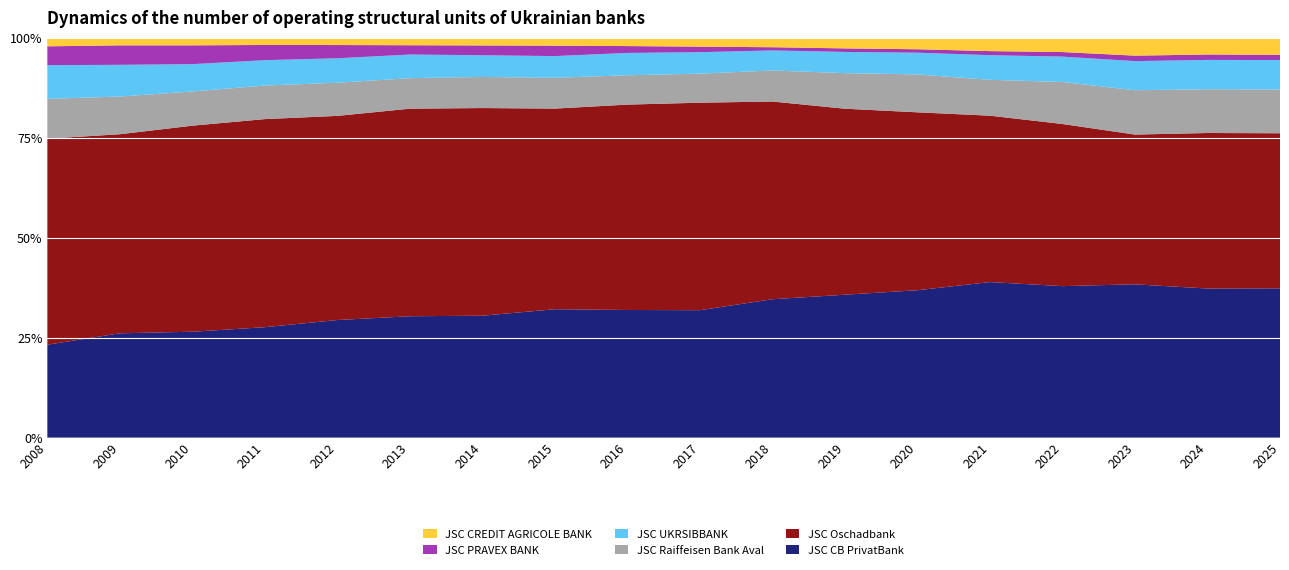

Reading left to right, transcribe all the data shown in this chart.

JSC CB PrivatBank: 2768	3225	3126	3182	3376	3405	3246	2910	2588	2240	2243	2021	1928	1717	1497	1210	1132	1107
JSC Oschadbank: 6136	6155	6083	5996	5860	5824	5529	4547	4164	3648	3205	2630	2327	1837	1602	1182	1181	1150
JSC Raiffeisen Bank Aval: 1186	1166	1010	967	952	856	828	698	595	510	503	503	496	396	415	350	332	325
JSC UKRSIBBANK: 1005	980	807	731	702	663	578	492	453	378	325	300	284	272	251	230	223	218
JSC PRAVEX BANK: 561	602	555	438	380	261	261	236	139	97	52	50	45	45	45	43	41	39
JSC CREDIT AGRICOLE BANK: 254	234	223	207	208	209	204	179	168	156	153	150	150	147	141	141	127	126